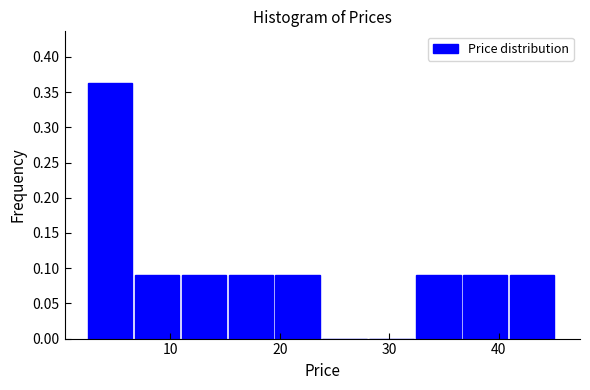

Over which range of the x-axis is the bar tallest?

3 to 7